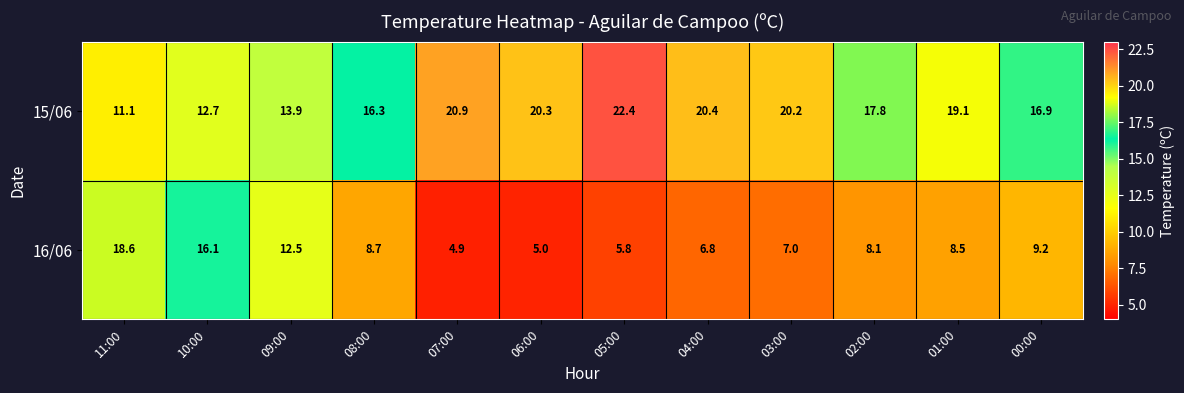

What is the approximate value of 15/06 at 05:00?

22.4